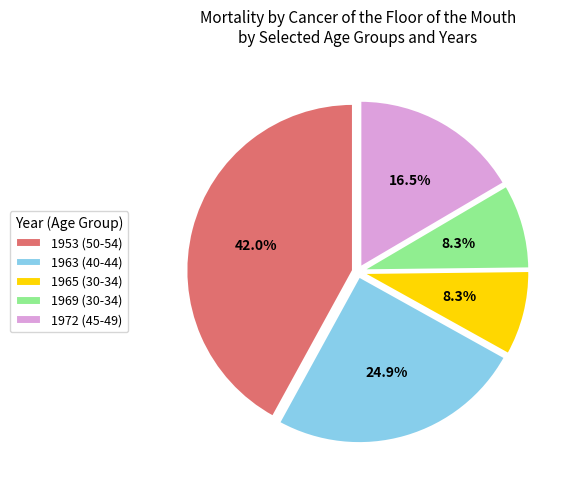

What is the total percentage of 1953 (50-54) and 1969 (30-34)?

50.3%